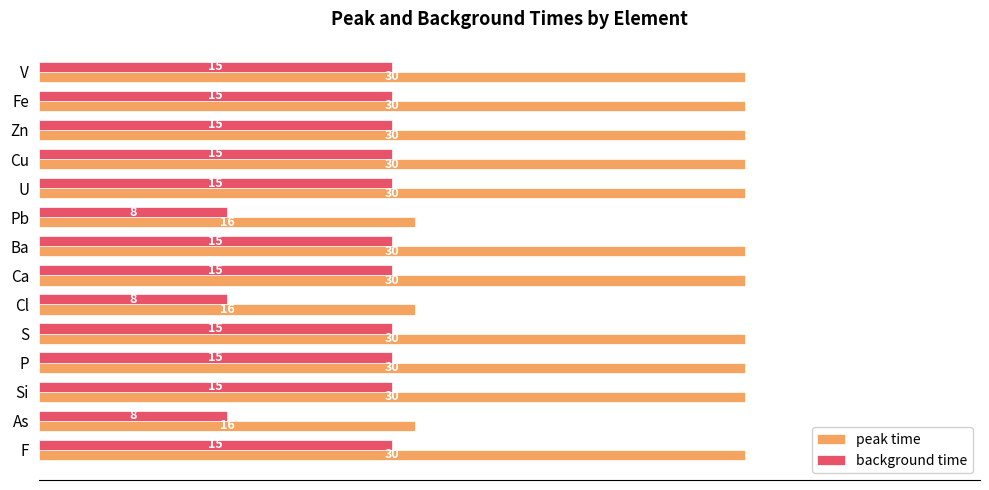

What is the approximate value of background time at Ba?

15